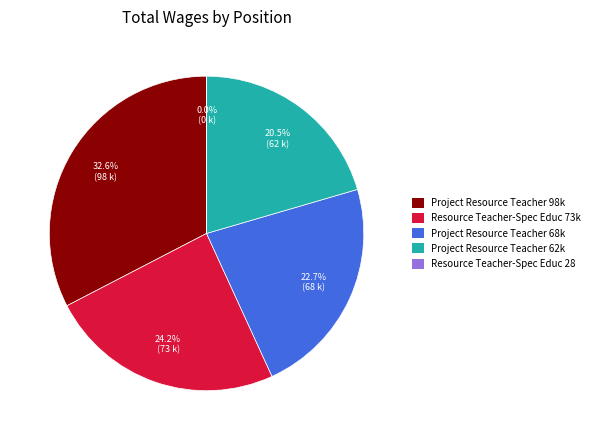

Is there any slice that represents more than half of the pie?

No